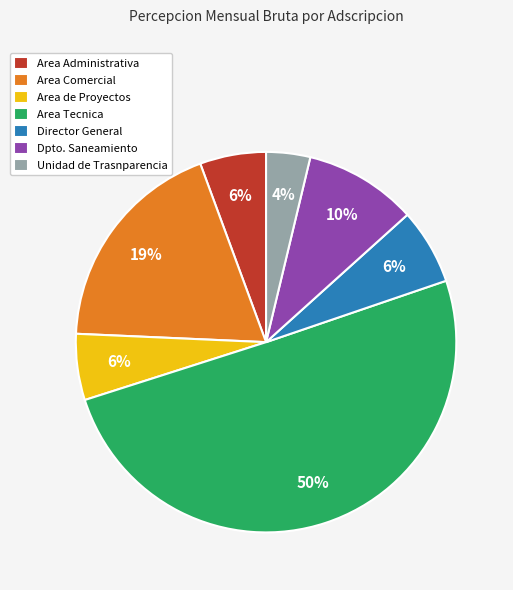

Which slice is the smallest?

Unidad de Trasnparencia